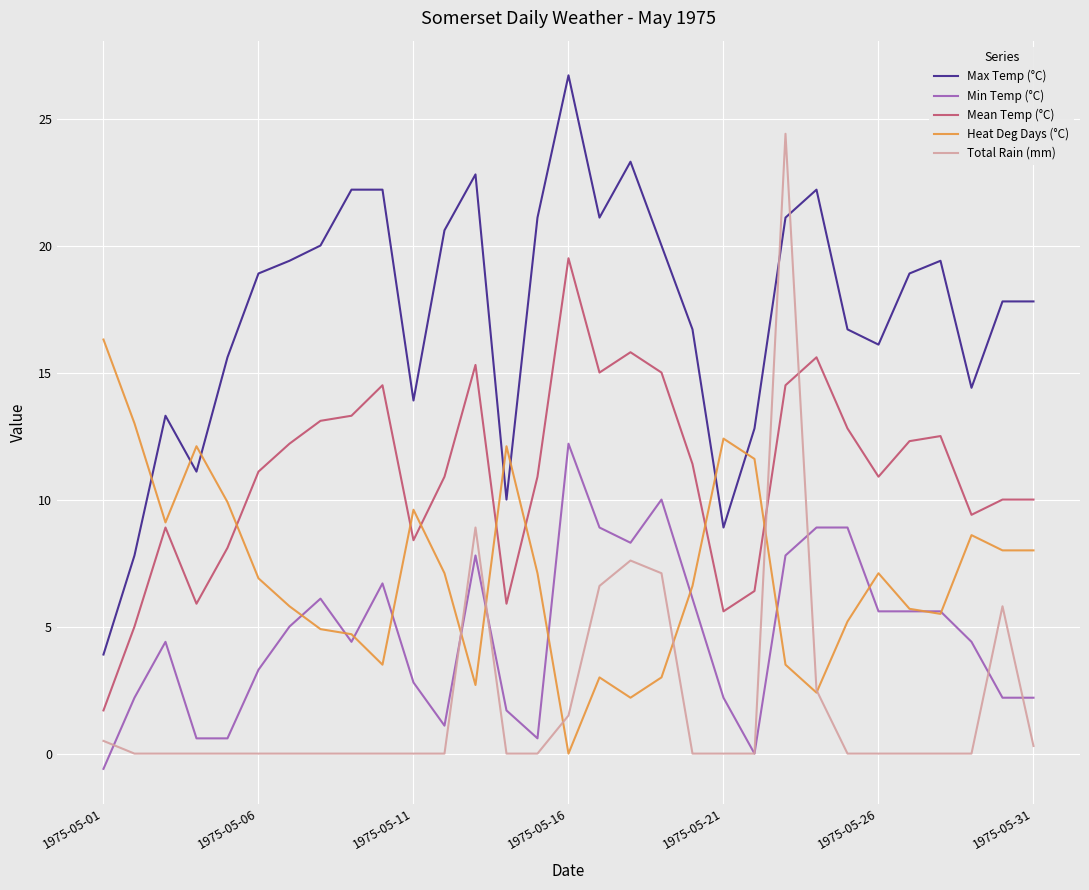

Rank the series by their average value, from highest to lowest.

Max Temp (°C), Mean Temp (°C), Heat Deg Days (°C), Min Temp (°C), Total Rain (mm)